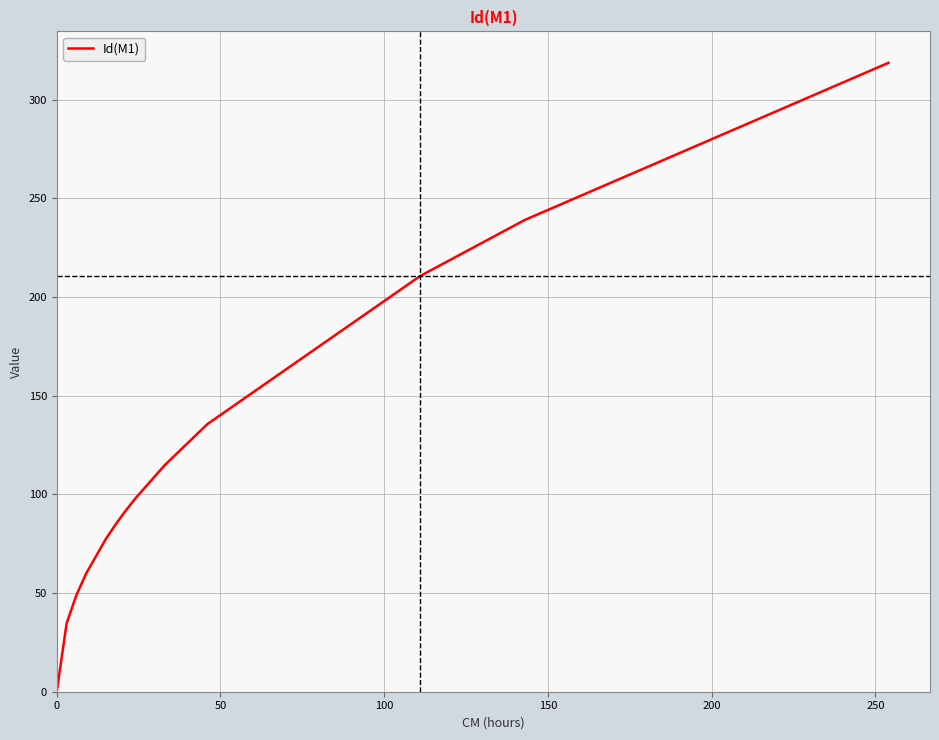

What is the difference between the maximum and minimum values?

318.7